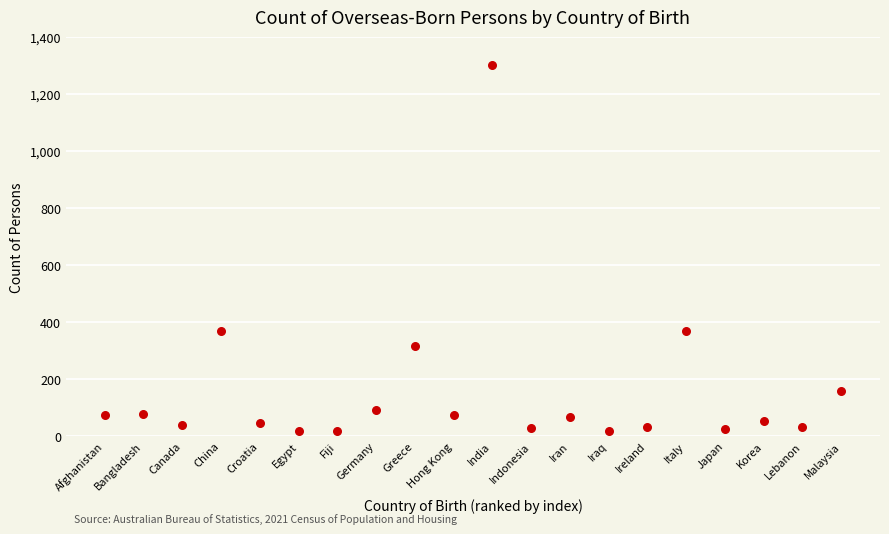

What is the range of Y values (max minus min)?

1284